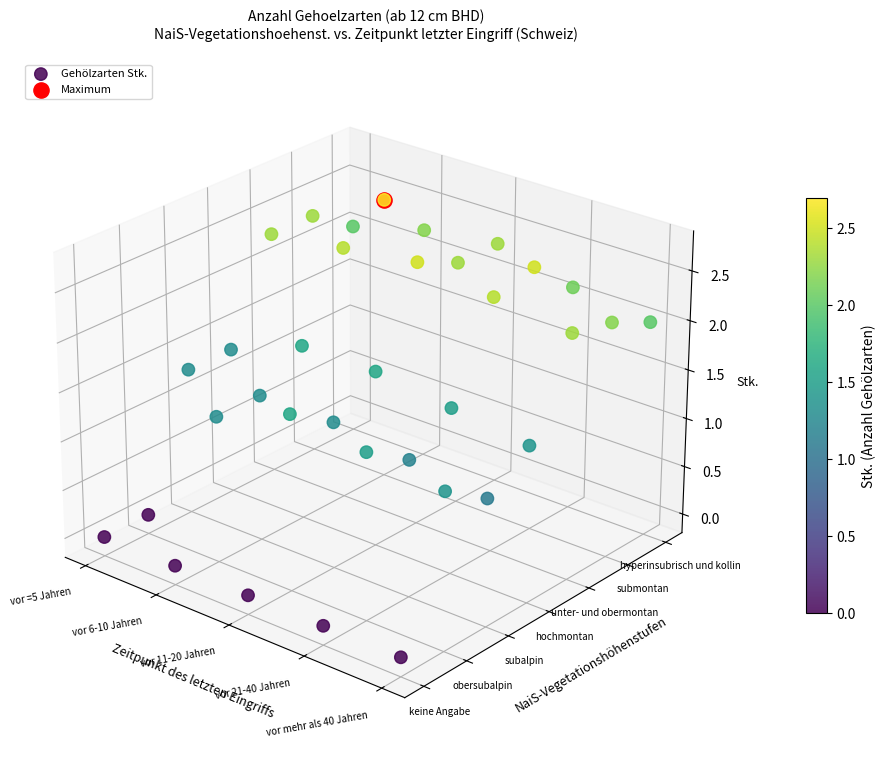

How many categories are shown in the chart?

35